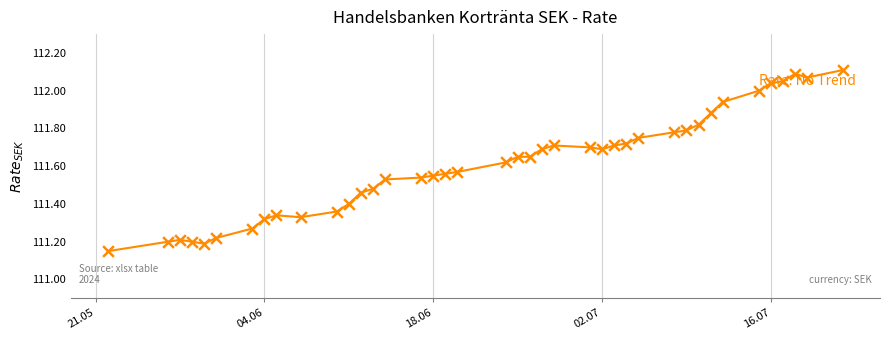

What is the difference between the maximum and minimum values?

1.0